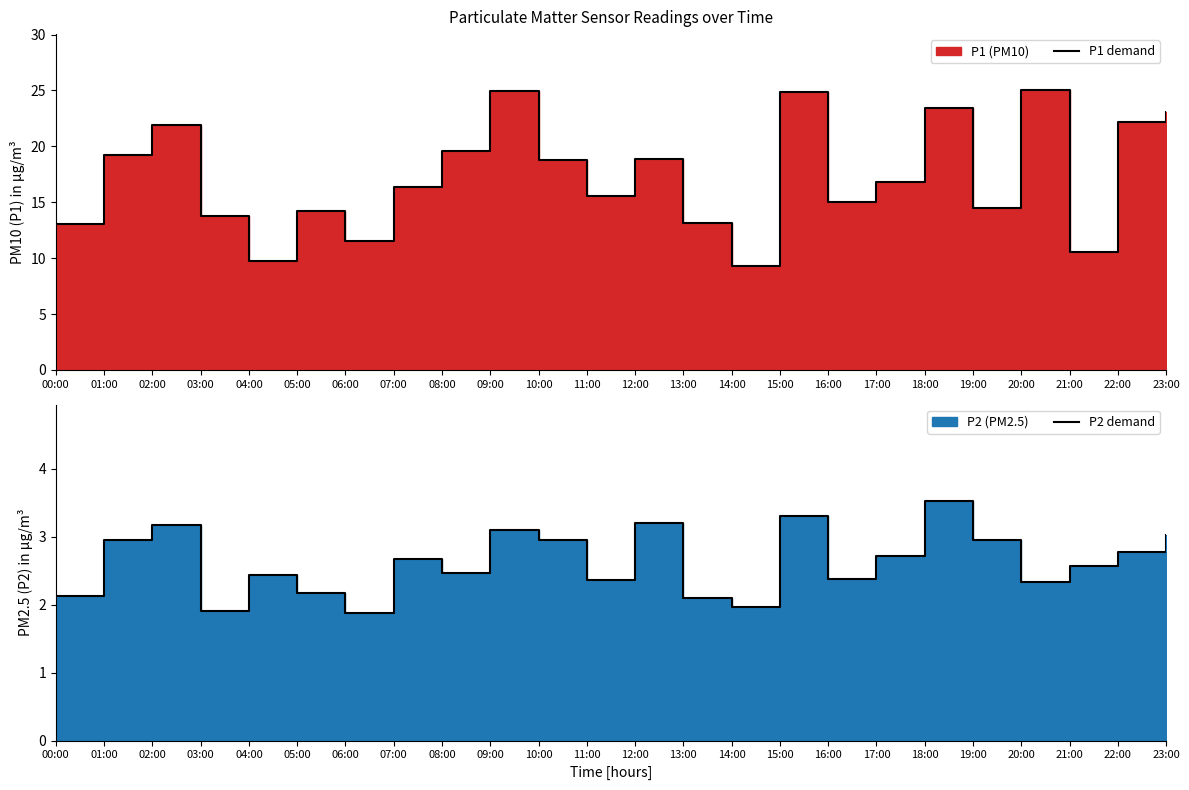

True or false: P1 demand has a value of 17.3 at 04:00.

False